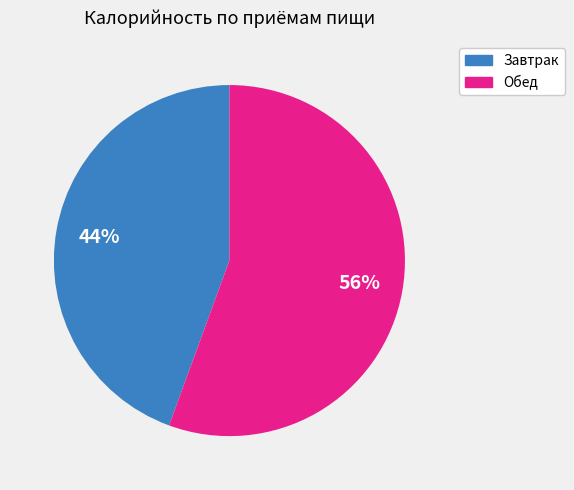

Count the number of slices in the pie.

2